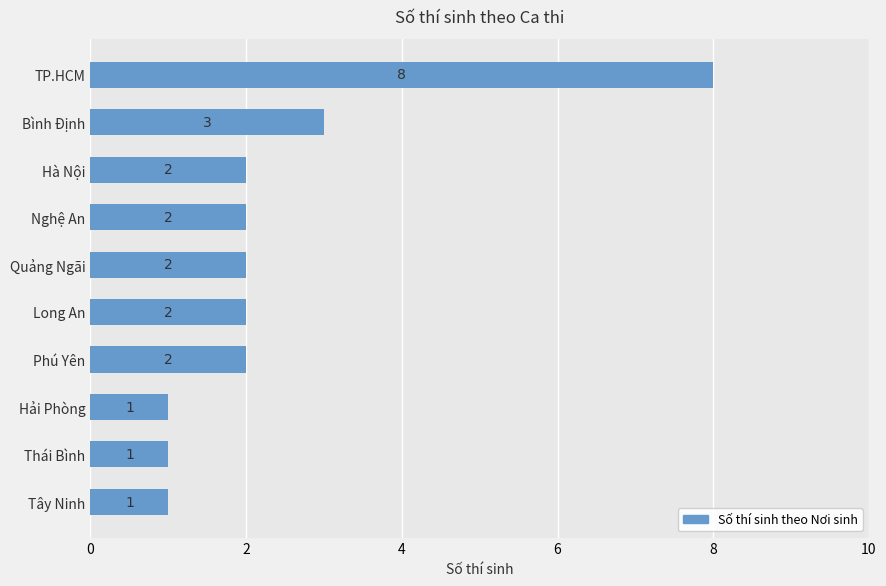

Reading bottom to top, list all the values displayed in this chart.

Tây Ninh=1	Thái Bình=1	Hải Phòng=1	Phú Yên=2	Long An=2	Quảng Ngãi=2	Nghệ An=2	Hà Nội=2	Bình Định=3	TP.HCM=8